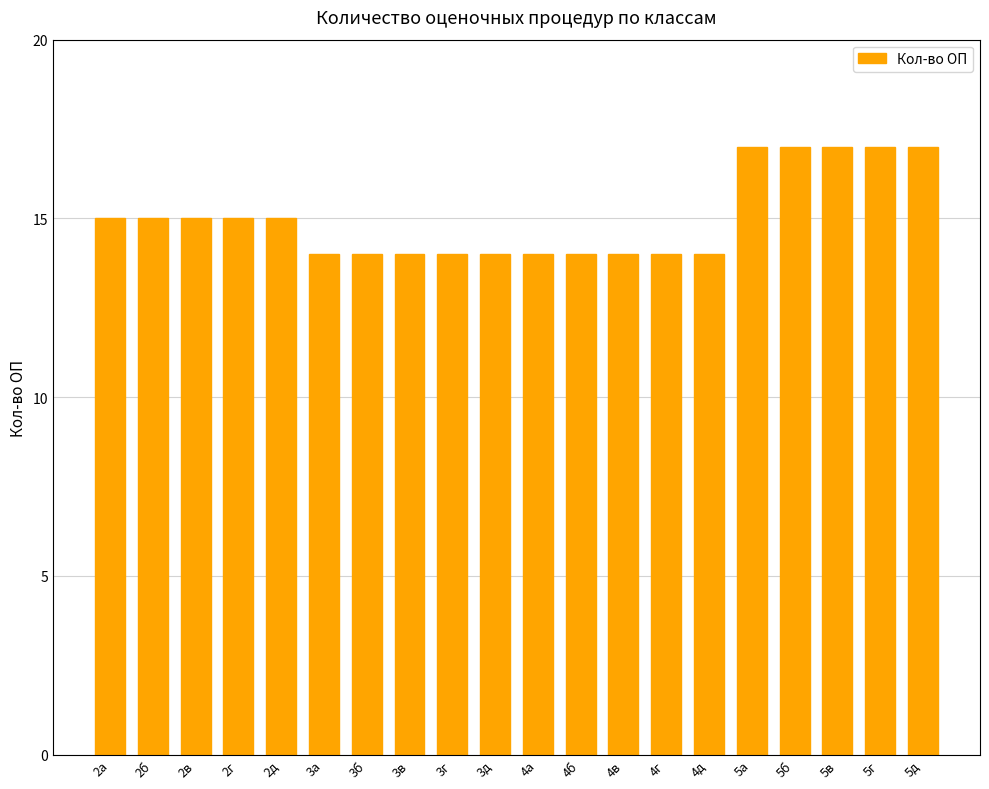

Approximately how many times larger is the value at 2а compared to 3а?

1.1